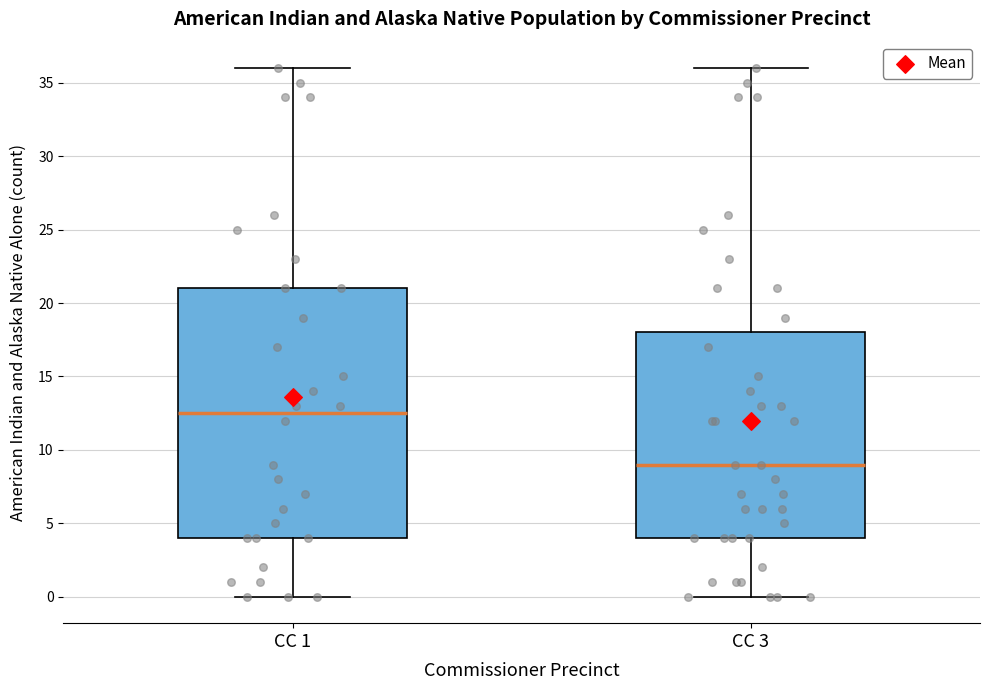

Reading left to right, read every box against the y-axis: the position of its median line, the range the box covers, and the ends of its whiskers. The values are not printed on the chart, so give them approximately, as read against the axis.

CC 1: median 12.5, box 4.0 to 21.0, whiskers 0.0 to 36.0
CC 3: median 9.0, box 4.0 to 18.0, whiskers 0.0 to 36.0